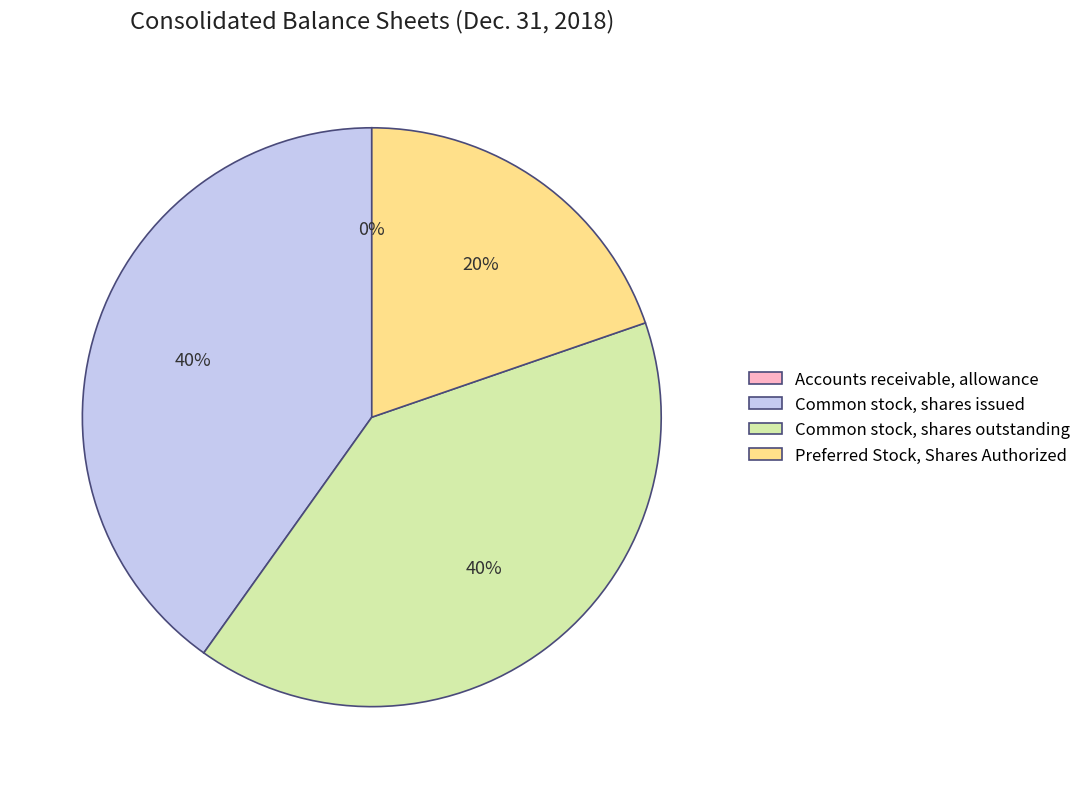

Is there any slice that represents more than half of the pie?

No